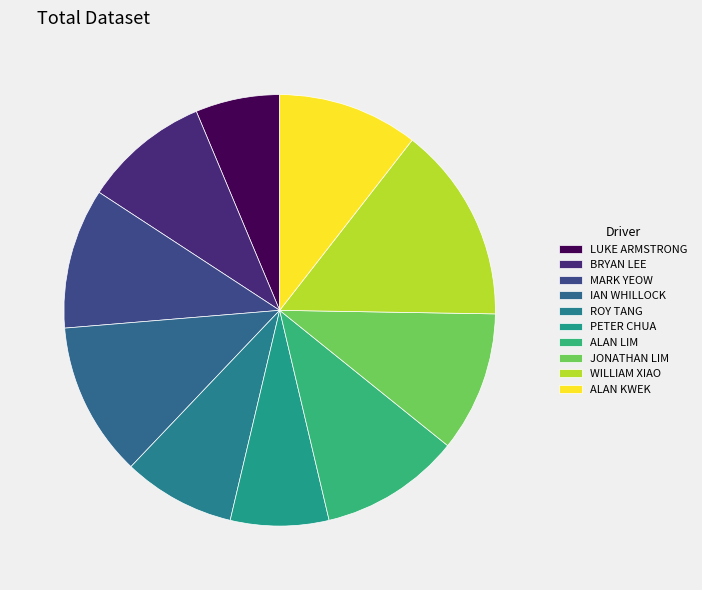

What percentage is the MARK YEOW slice, to the nearest percent?

11%